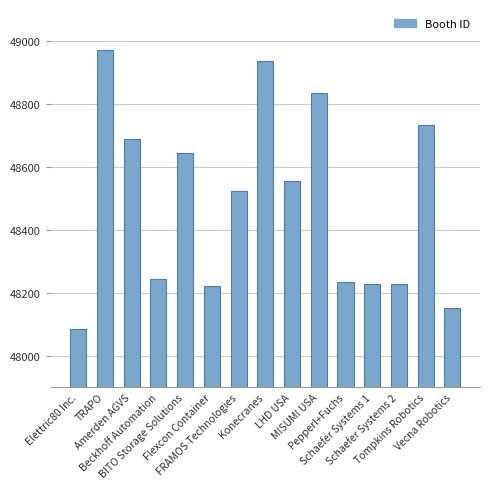

Approximately how many times larger is the value at Flexcon Container compared to Beckhoff Automation?

1.0